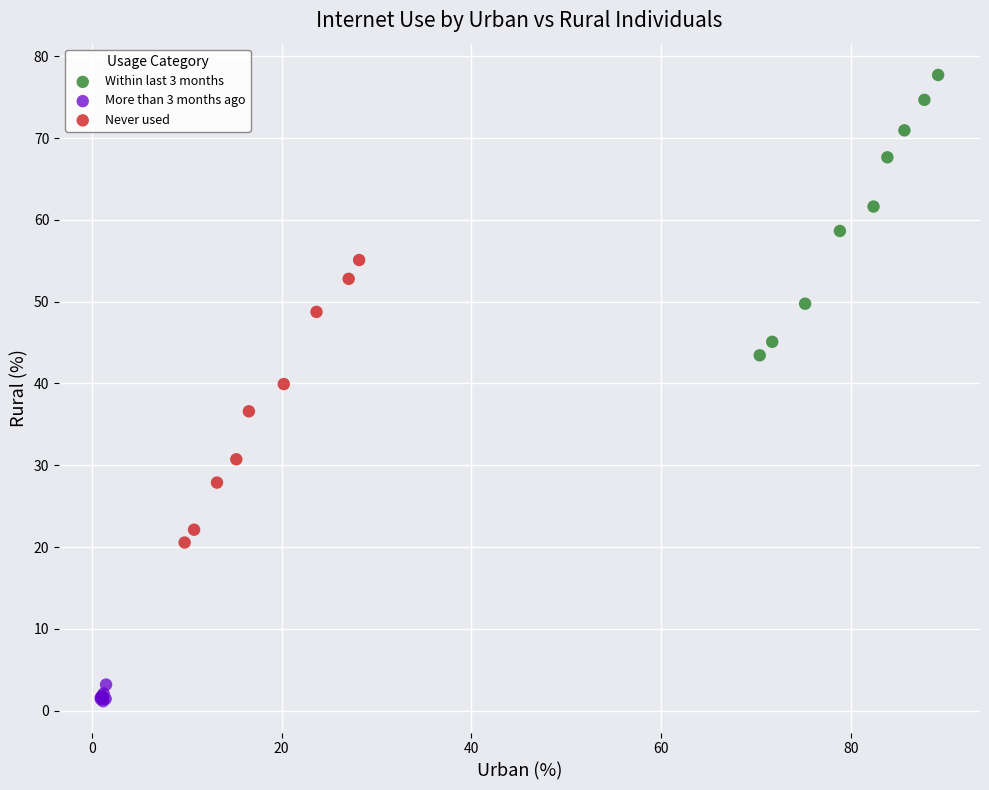

Which series contains the highest Y value?

Within last 3 months